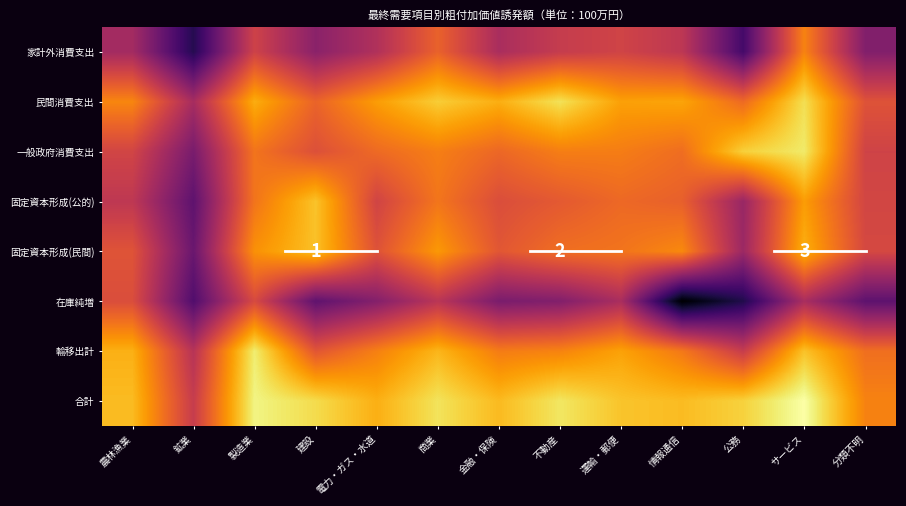

How many data points in 在庫純増 are less than 5?

6